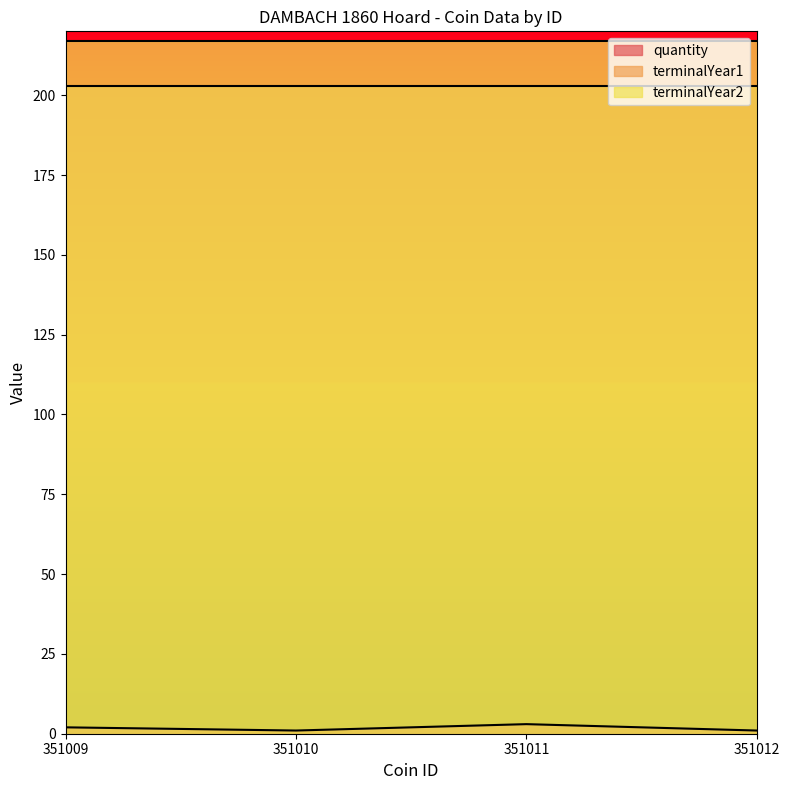

Which has a higher value, 351011 or 351012?

351011